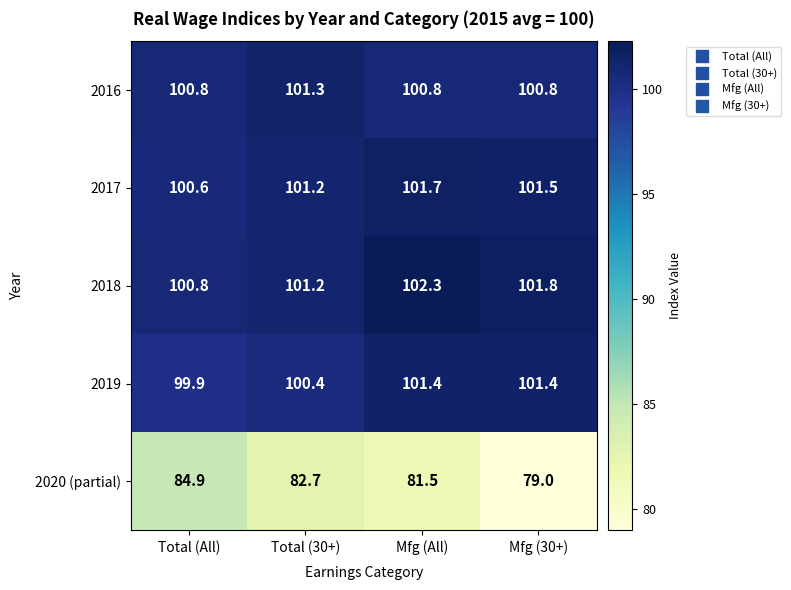

Between Total (All) and Total (30+), which series saw the biggest shift?

2020 (partial)